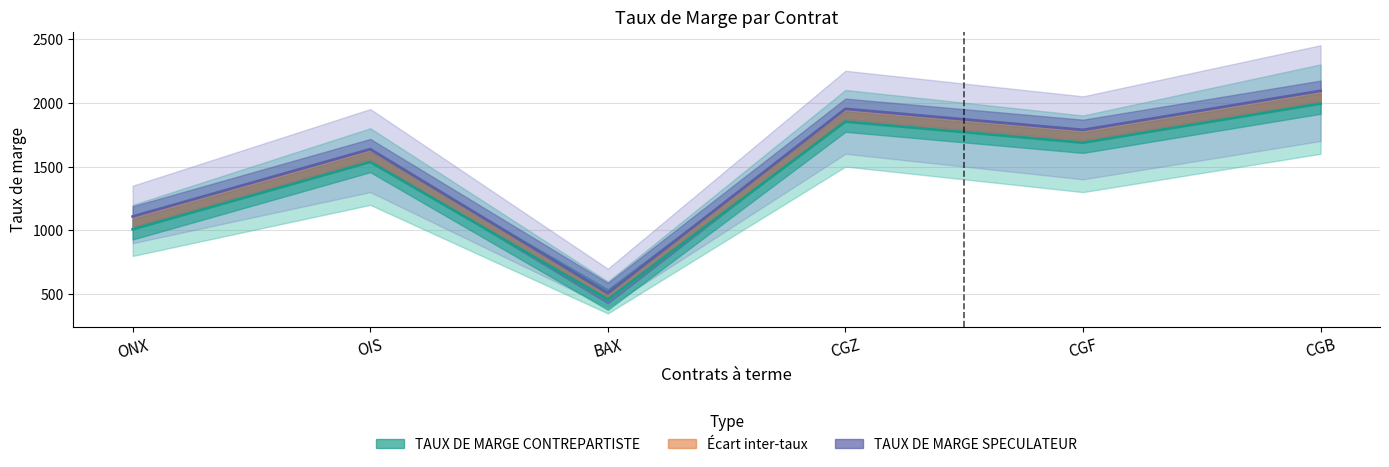

Which category has the highest value in the TAUX DE MARGE SPECULATEUR series?

CGB